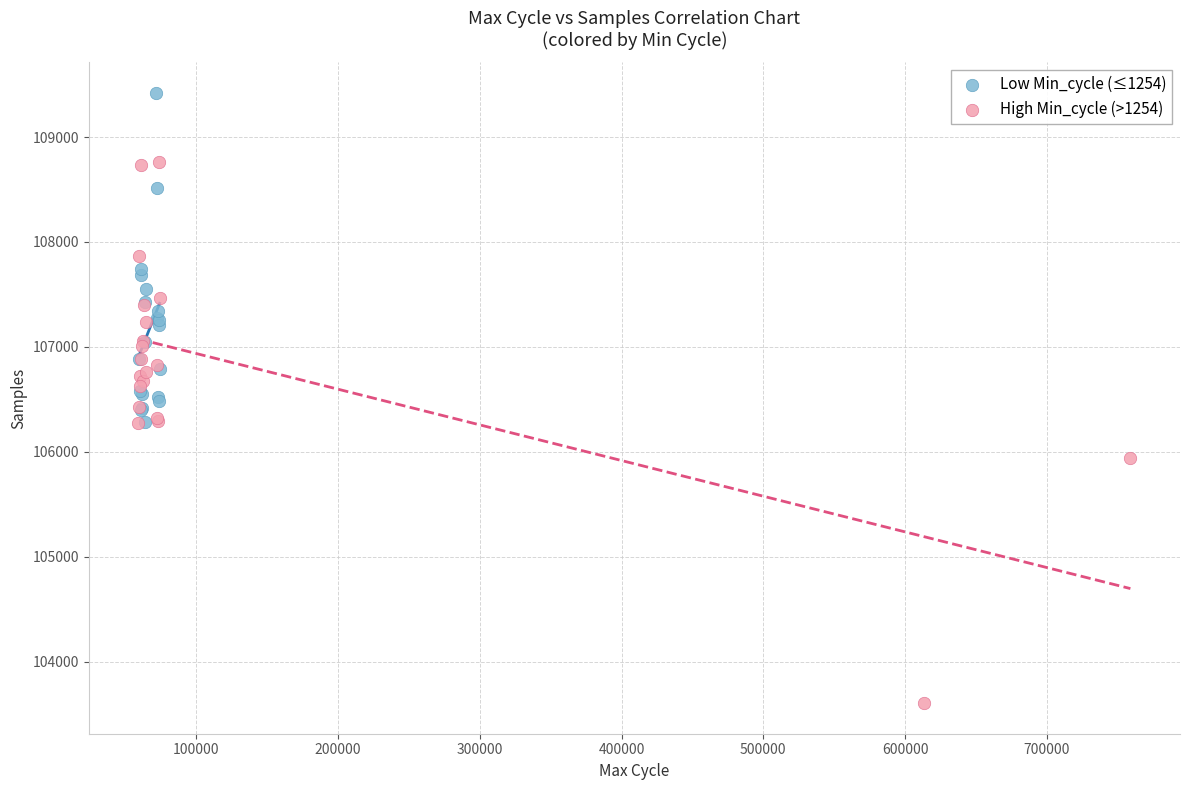

Which series contains the lowest Y value?

High Min_cycle (>1254)